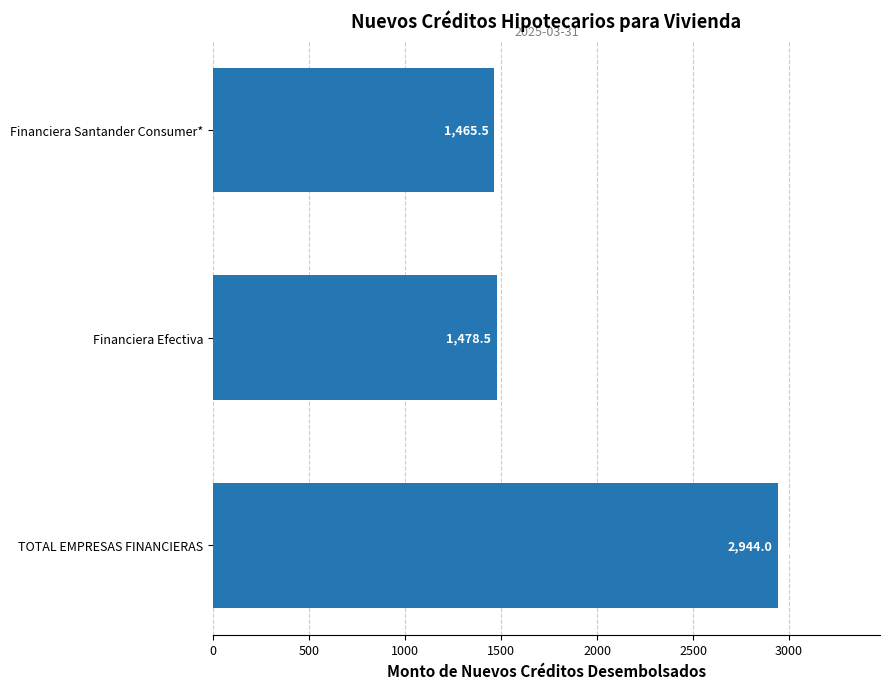

How many values exceed 1478?

2